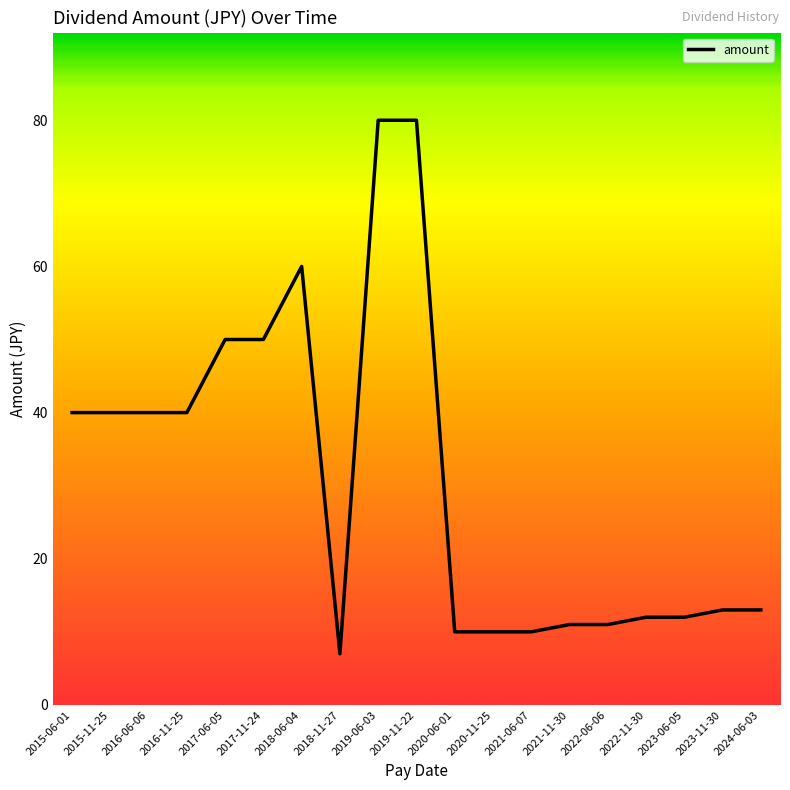

What is the difference between the values at 2021-06-07 and 2022-11-30?

2